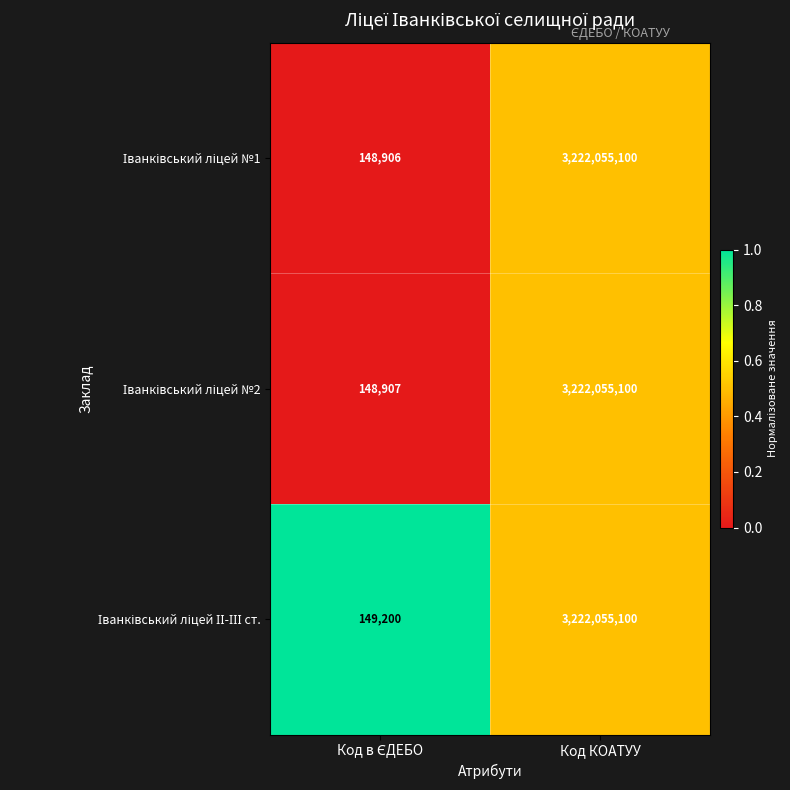

At which category is the sum across all series the highest?

Код КОАТУУ